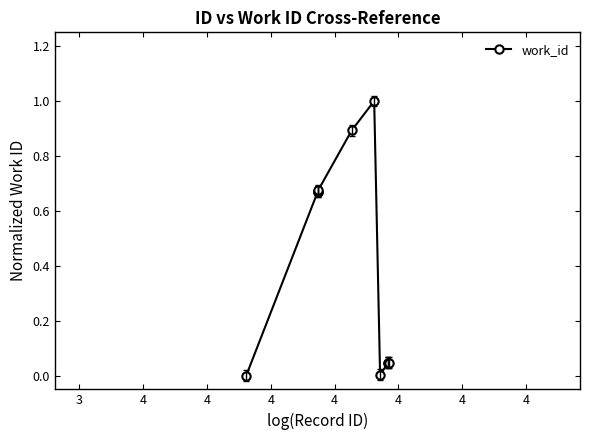

What is the maximum value shown in the chart?

1.0